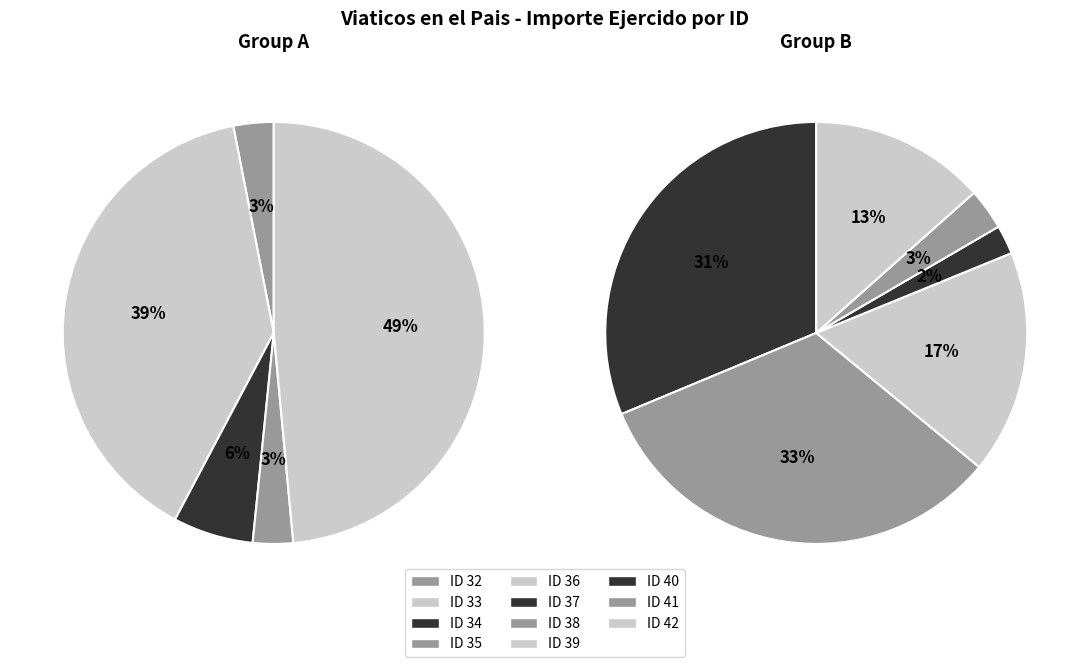

Rank the categories by value from lowest to highest.

ID 40, ID 32, ID 35, ID 41, ID 34, ID 42, ID 39, ID 33, ID 37, ID 38, ID 36